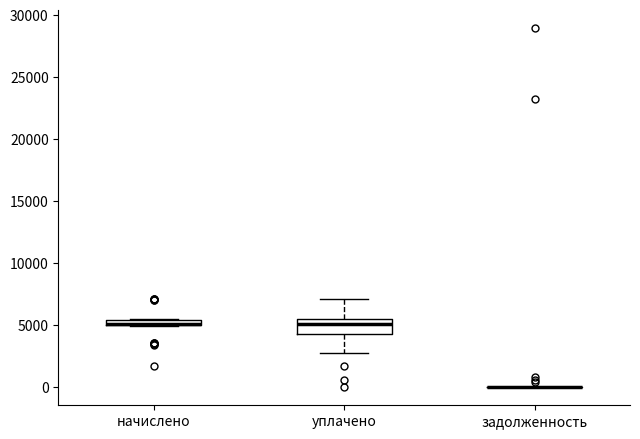

Where is the lower edge of the box for начислено on the y-axis? The values are not printed on the chart, so give them approximately, as read against the axis.

5000